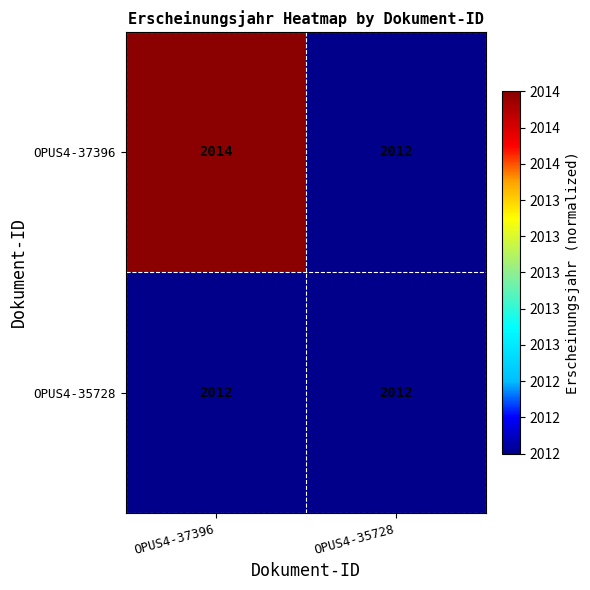

Read the OPUS4-37396 value at OPUS4-37396.

2014